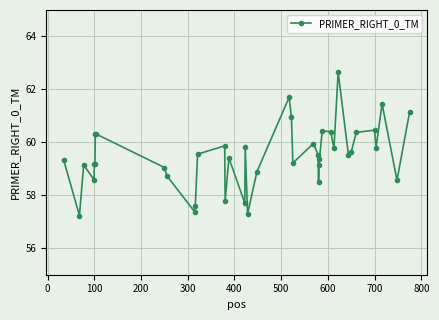

True or false: there are more than 1 points higher than both neighbors.

True